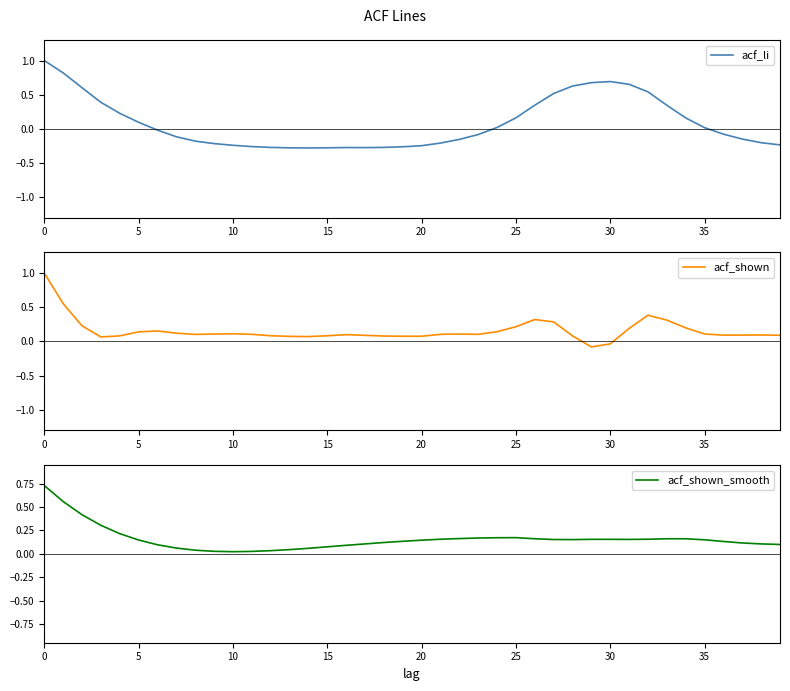

Reading left to right, list all the values displayed in this chart.

acf_li: 1.0	0.8	0.6	0.4	0.2	0.1	-0.0	-0.1	-0.2	-0.2	-0.2	-0.3	-0.3	-0.3	-0.3	-0.3	-0.3	-0.3	-0.3	-0.3	-0.2	-0.2	-0.2	-0.1	0.0	0.2	0.3	0.5	0.6	0.7	0.7	0.7	0.5	0.3	0.2	0.0	-0.1	-0.1	-0.2	-0.2
acf_shown: 1.0	0.6	0.2	0.1	0.1	0.1	0.2	0.1	0.1	0.1	0.1	0.1	0.1	0.1	0.1	0.1	0.1	0.1	0.1	0.1	0.1	0.1	0.1	0.1	0.1	0.2	0.3	0.3	0.1	-0.1	-0.0	0.2	0.4	0.3	0.2	0.1	0.1	0.1	0.1	0.1
acf_shown_smooth: 0.7	0.6	0.4	0.3	0.2	0.1	0.1	0.1	0.0	0.0	0.0	0.0	0.0	0.0	0.1	0.1	0.1	0.1	0.1	0.1	0.1	0.2	0.2	0.2	0.2	0.2	0.2	0.2	0.2	0.2	0.2	0.2	0.2	0.2	0.2	0.1	0.1	0.1	0.1	0.1